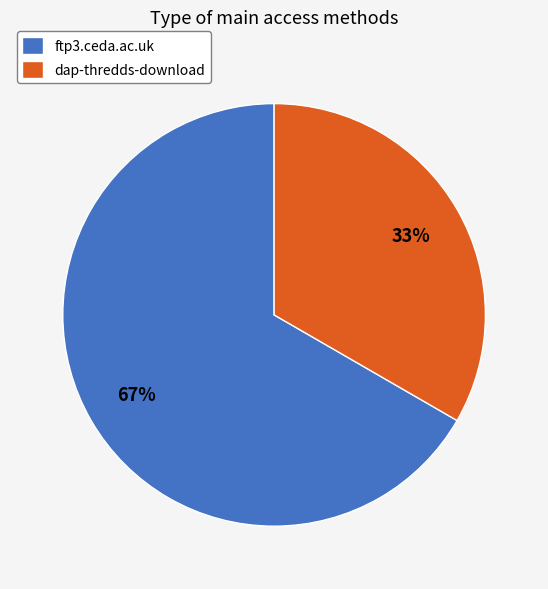

Which category accounts for the majority?

ftp3.ceda.ac.uk